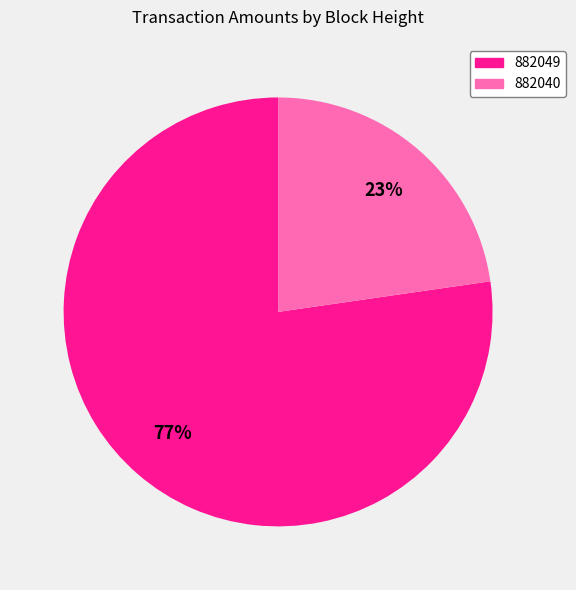

To the nearest percent, what portion does 882040 represent?

23%